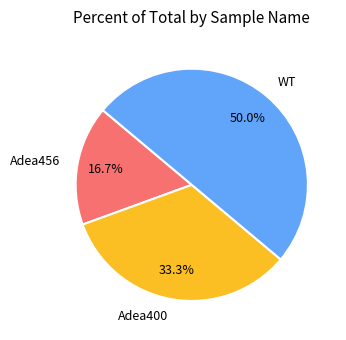

Which has a higher value, WT or Adea400?

WT